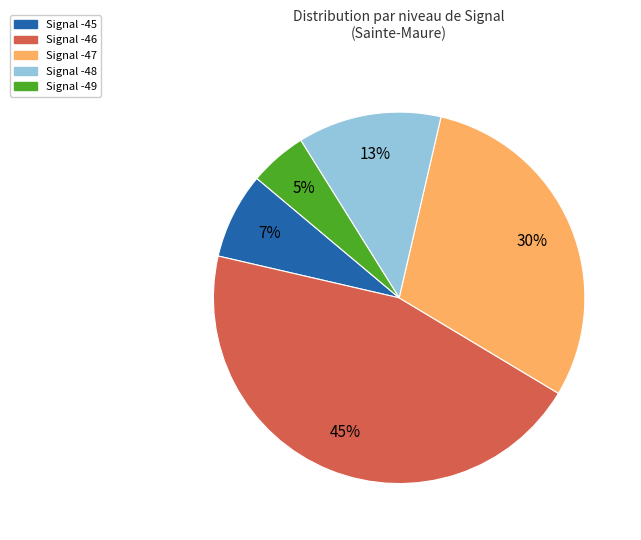

How many slices are in this pie chart?

5